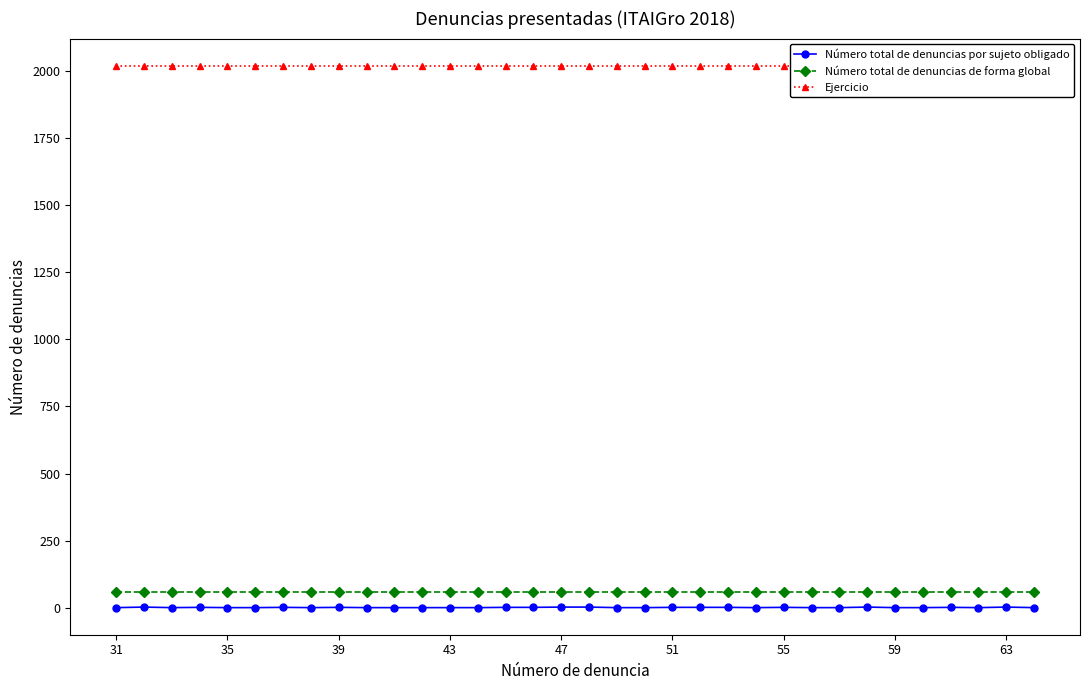

What is the value of the Número total de denuncias de forma global point at the 20th from the left?

59